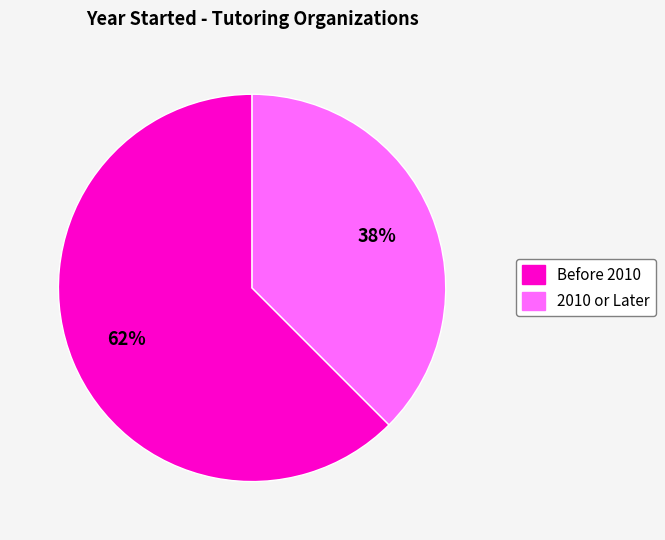

To the nearest percent, what is the average slice percentage?

50%